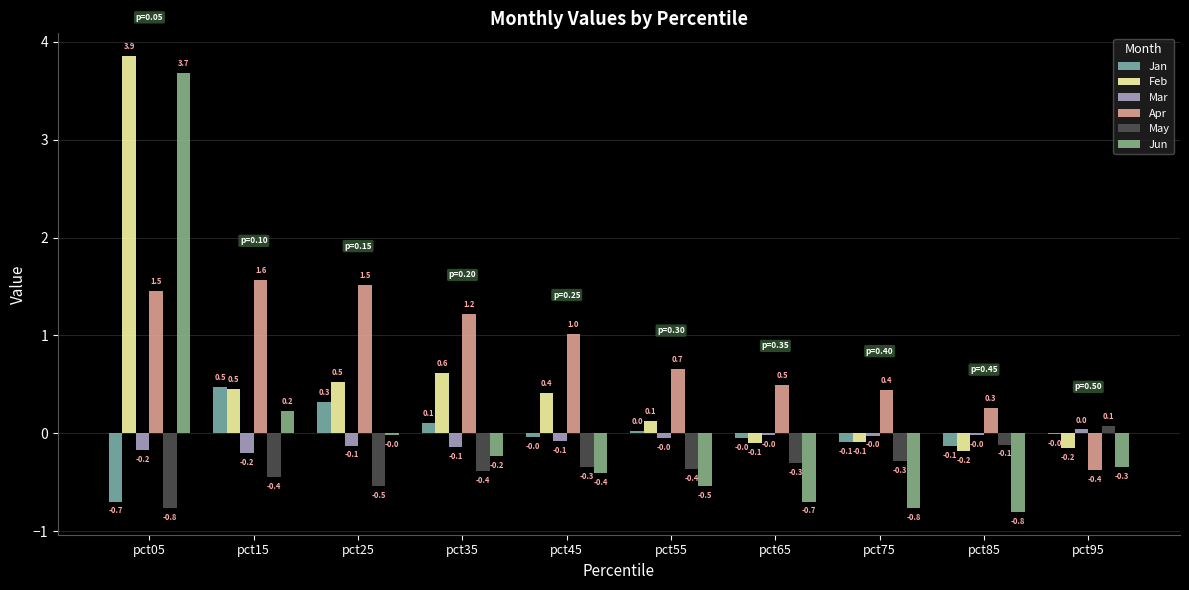

How many data points does each series have?

10